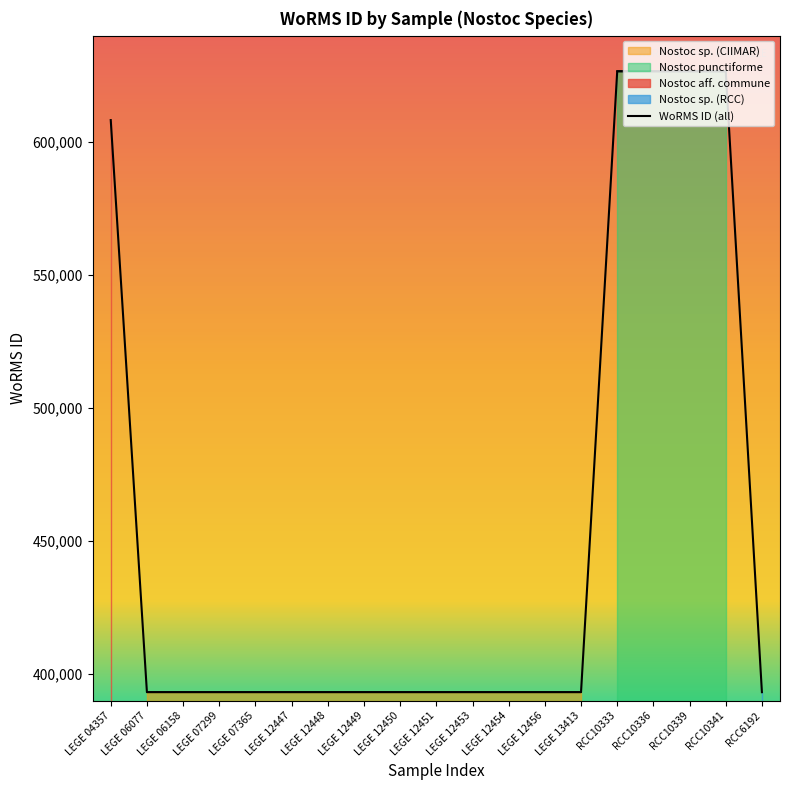

Rank the categories by value from highest to lowest.

RCC10333, RCC10336, RCC10339, RCC10341, LEGE 04357, LEGE 06077, LEGE 06158, LEGE 07299, LEGE 07365, LEGE 12447, LEGE 12448, LEGE 12449, LEGE 12450, LEGE 12451, LEGE 12453, LEGE 12454, LEGE 12456, LEGE 13413, RCC6192